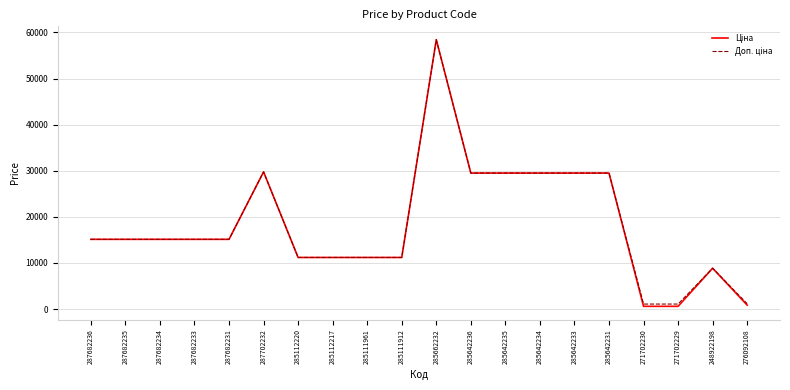

At which category is the sum across all series the highest?

285662232